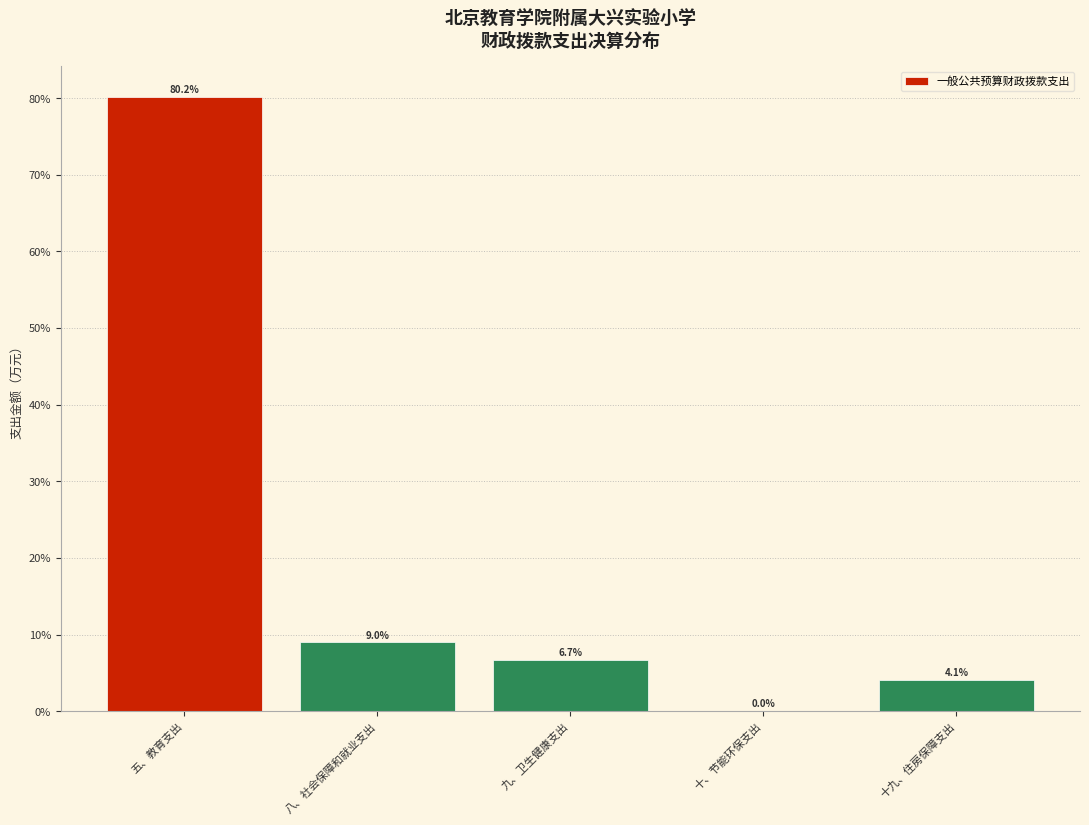

What is the approximate value at 九、卫生健康支出?

6.7